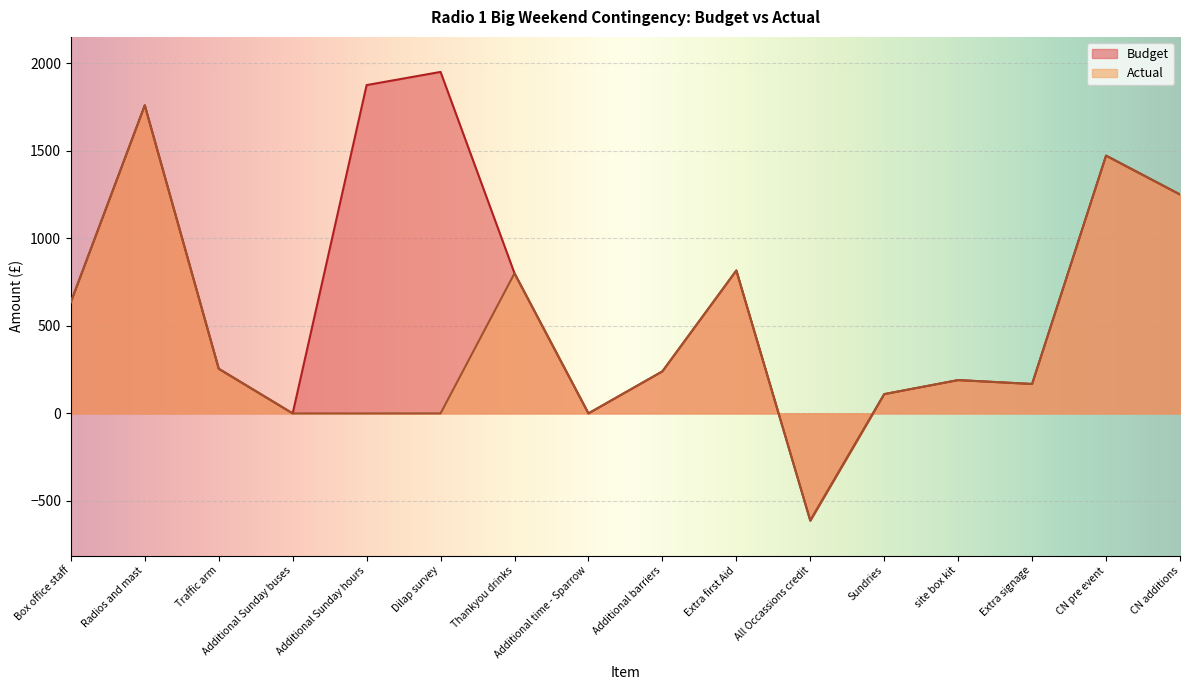

What is the label of the 13th point from the left?

site box kit